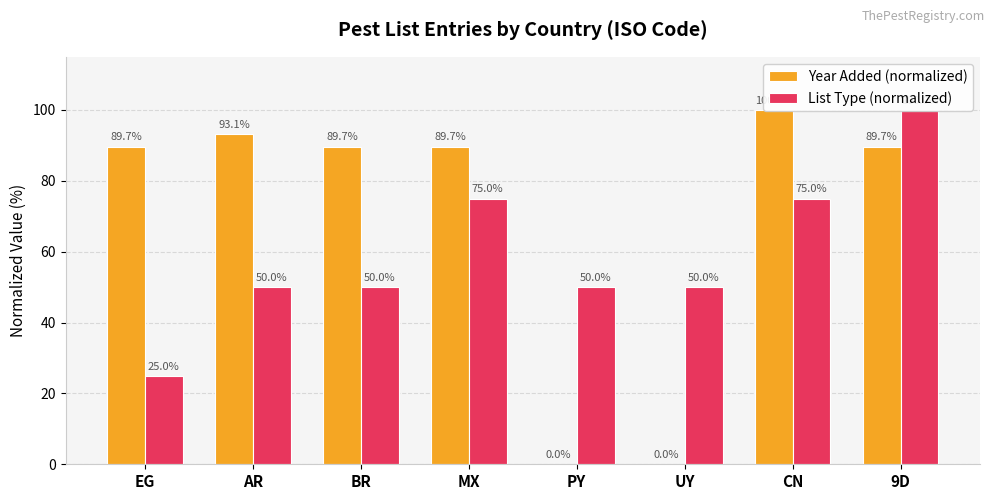

What position from the right is BR?

6